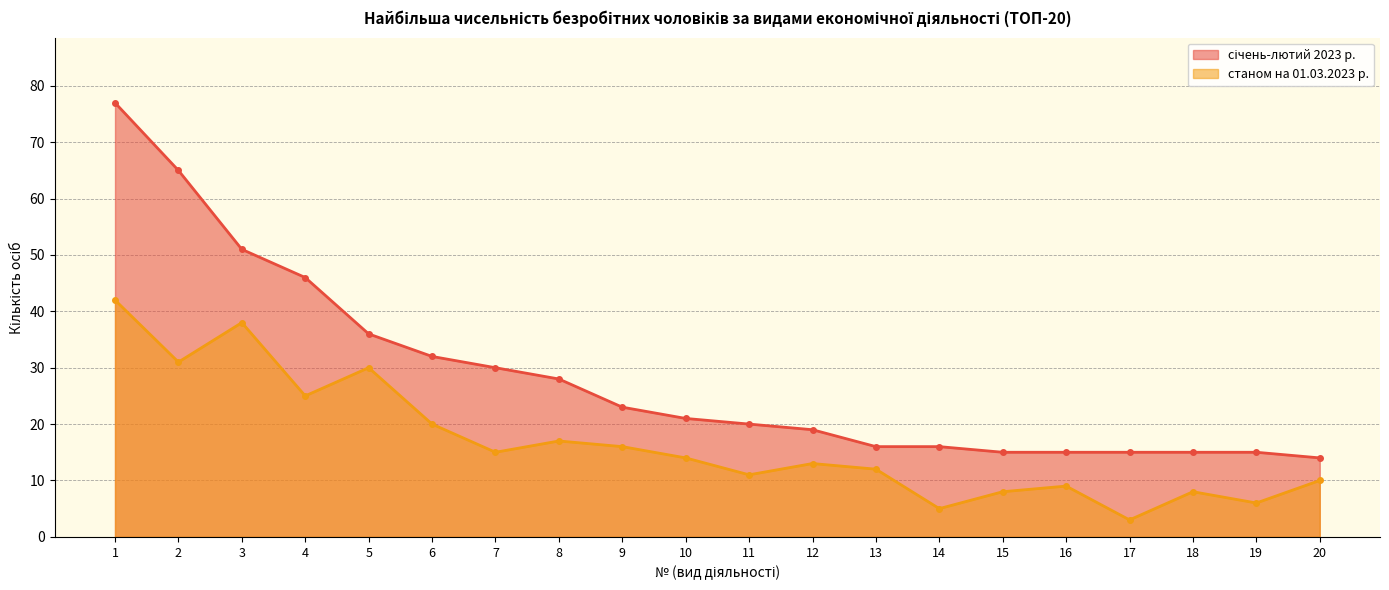

True or false: січень-лютий 2023 р. and станом на 01.03.2023 р. intersect in this chart.

False